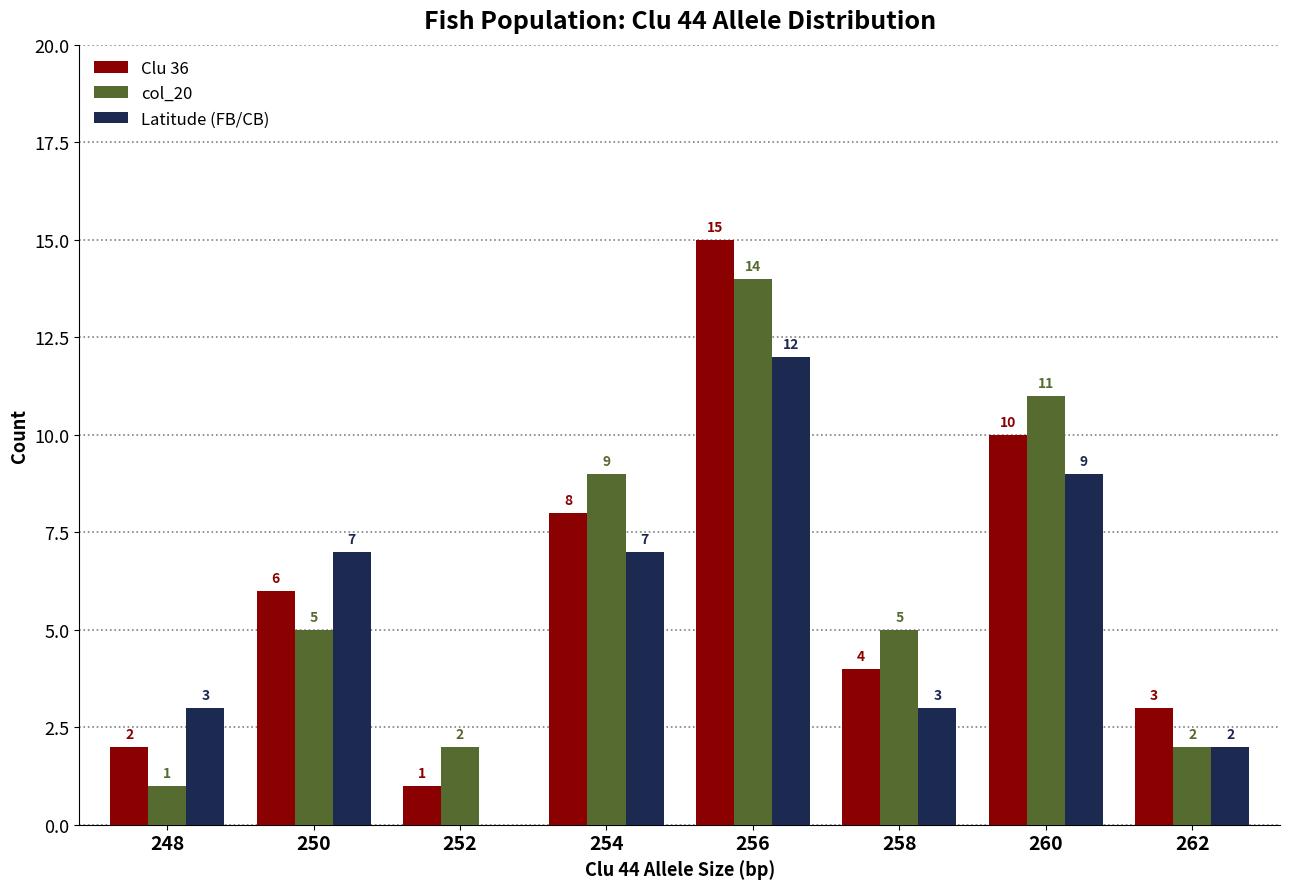

What is the difference between the col_20 values at 254 and 248?

8